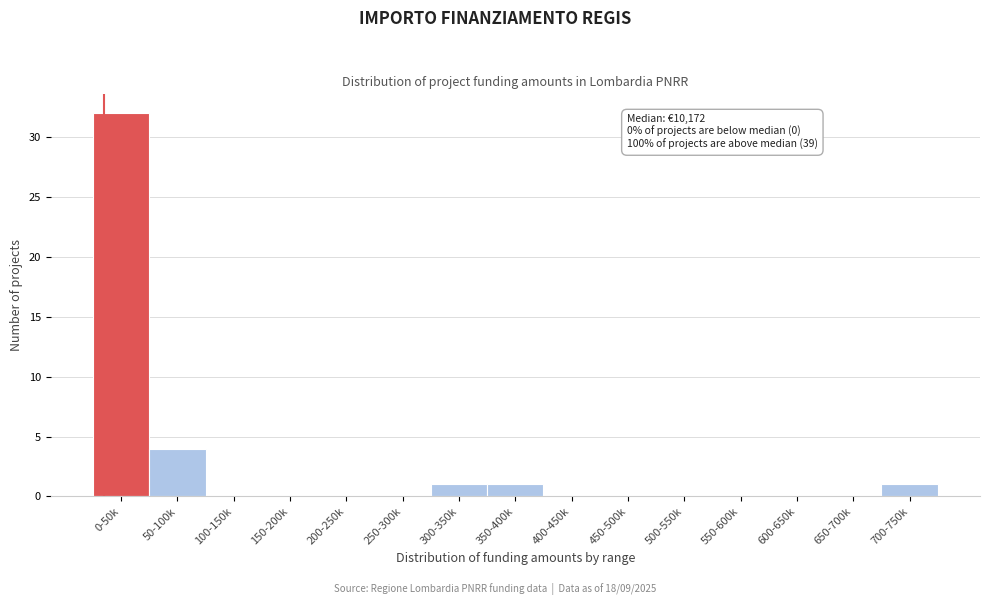

Reading left to right, extract all data points from this chart.

0-50k=32	50-100k=4	100-150k=0	150-200k=0	200-250k=0	250-300k=0	300-350k=1	350-400k=1	400-450k=0	450-500k=0	500-550k=0	550-600k=0	600-650k=0	650-700k=0	700-750k=1